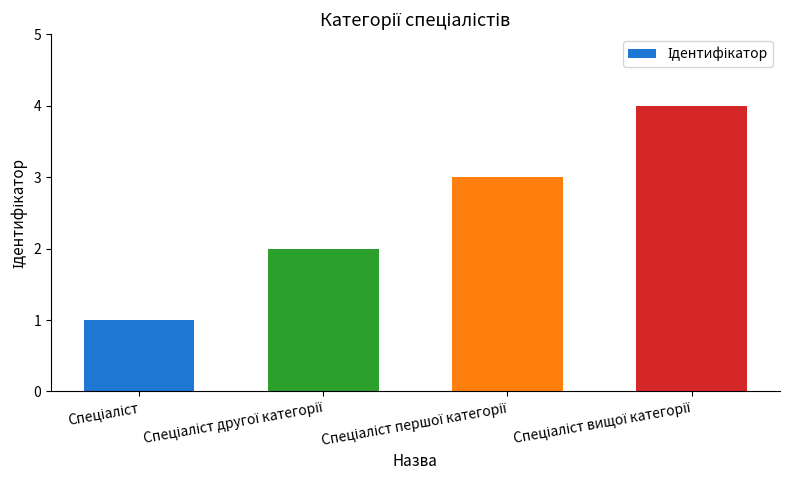

What is the sum of all values?

10